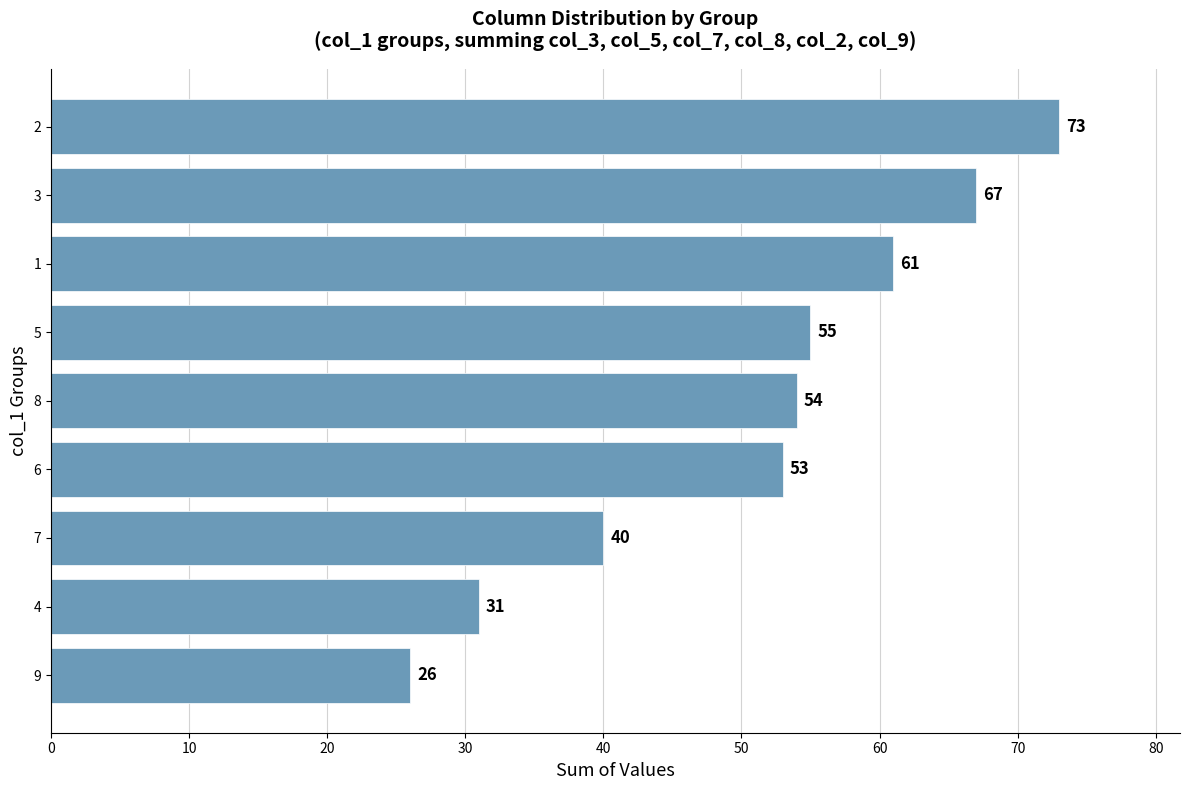

List the labels in order of value, largest first.

2, 3, 1, 5, 8, 6, 7, 4, 9